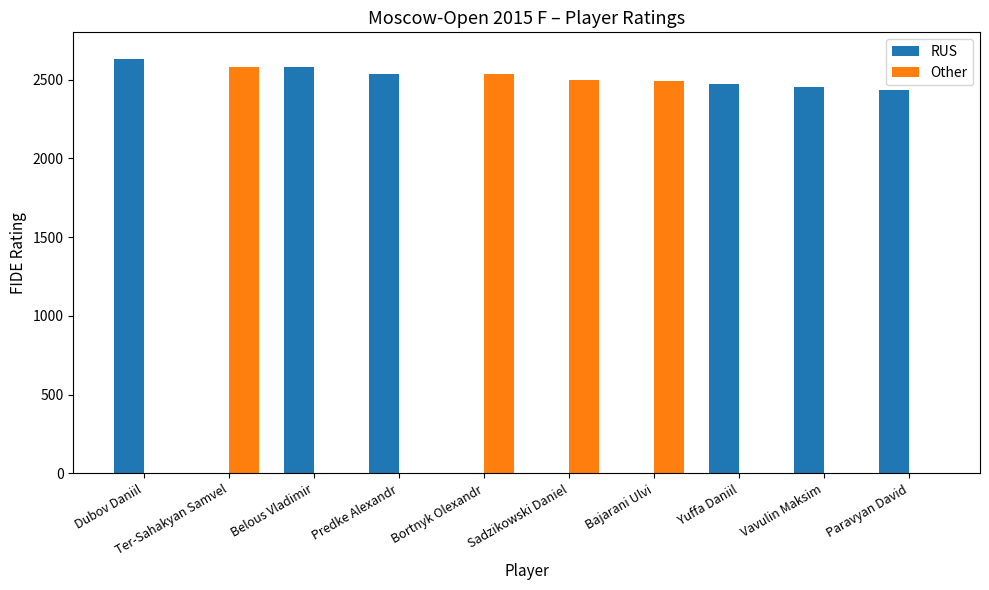

Between Dubov Daniil and Belous Vladimir, which series saw the biggest shift?

RUS